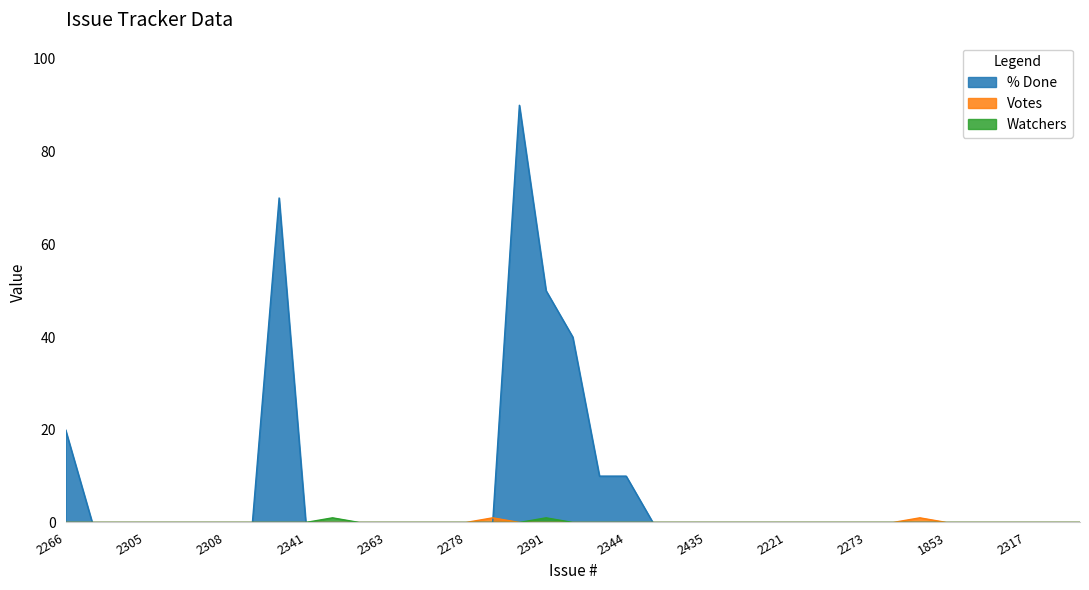

Between 2344 and 2341, which is larger?

2344